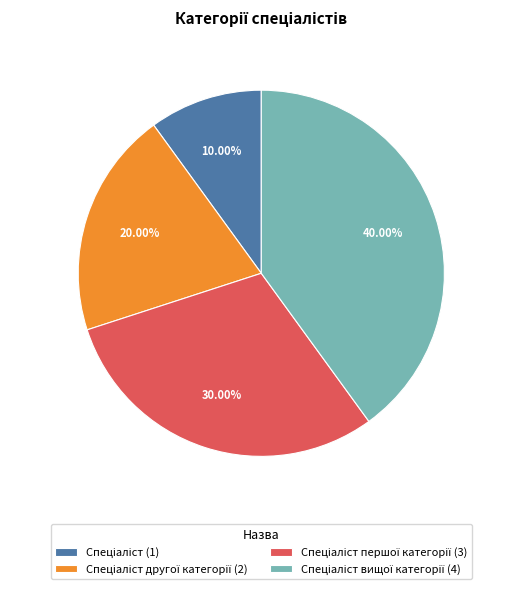

Does any single category account for the majority?

No